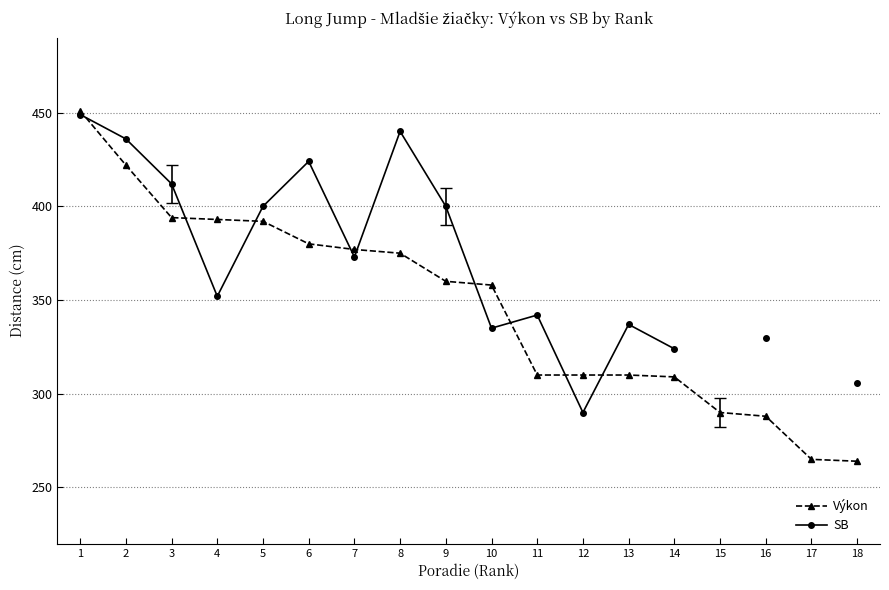

Does the chart display data point markers on the line(s)?

Yes